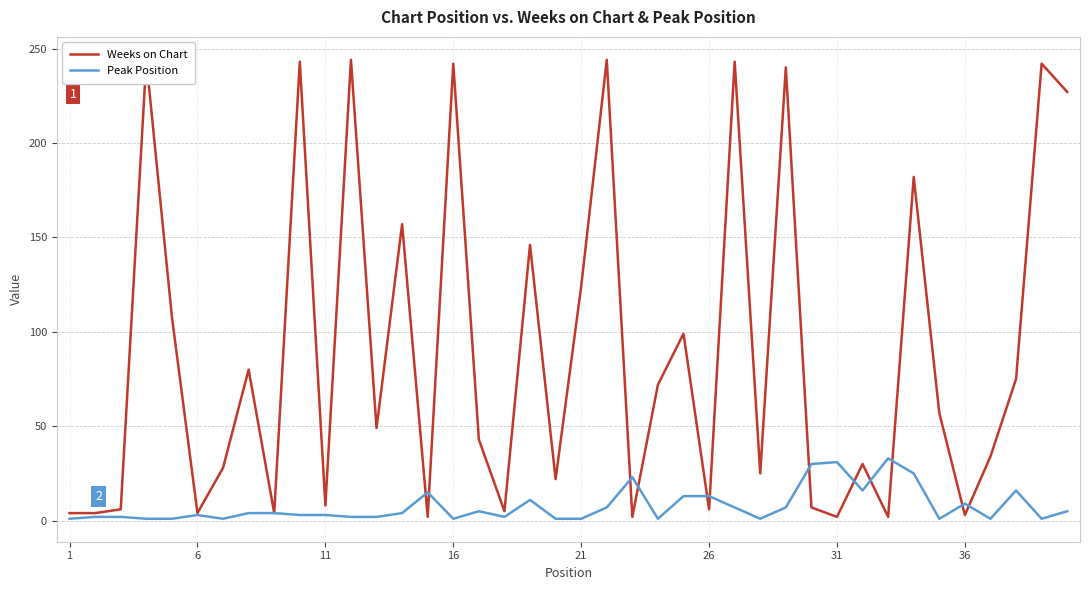

The value of Peak Position at 36 is 9. True or false?

True